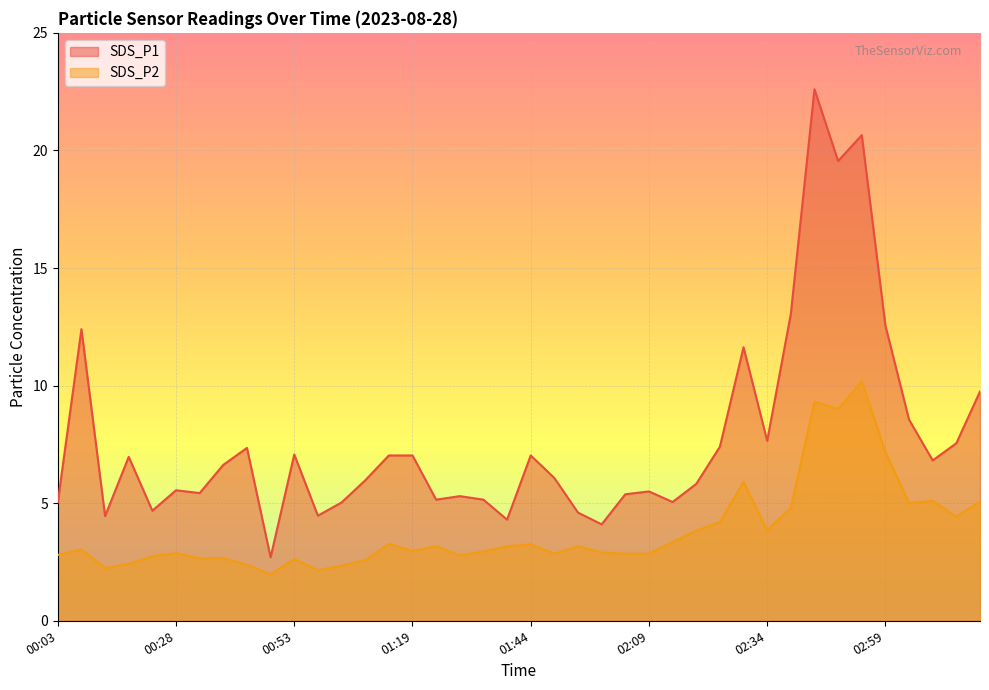

What are all the series names shown in the legend?

SDS_P1, SDS_P2